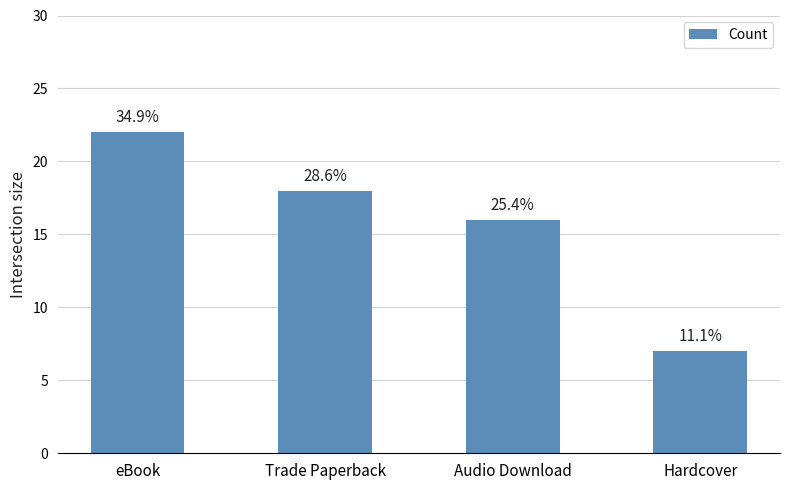

How many bars are there in total?

4